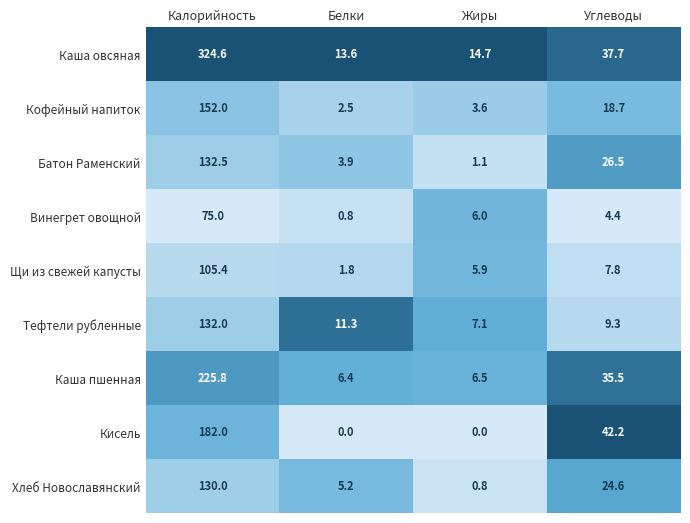

What is the difference between the second highest and second lowest values in the Винегрет овощной series?

1.6